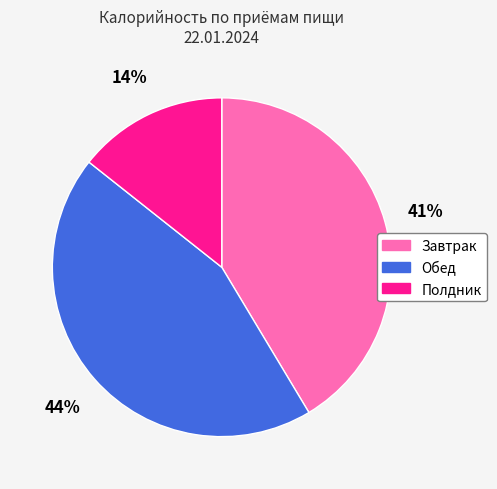

Which slice is the largest?

Обед